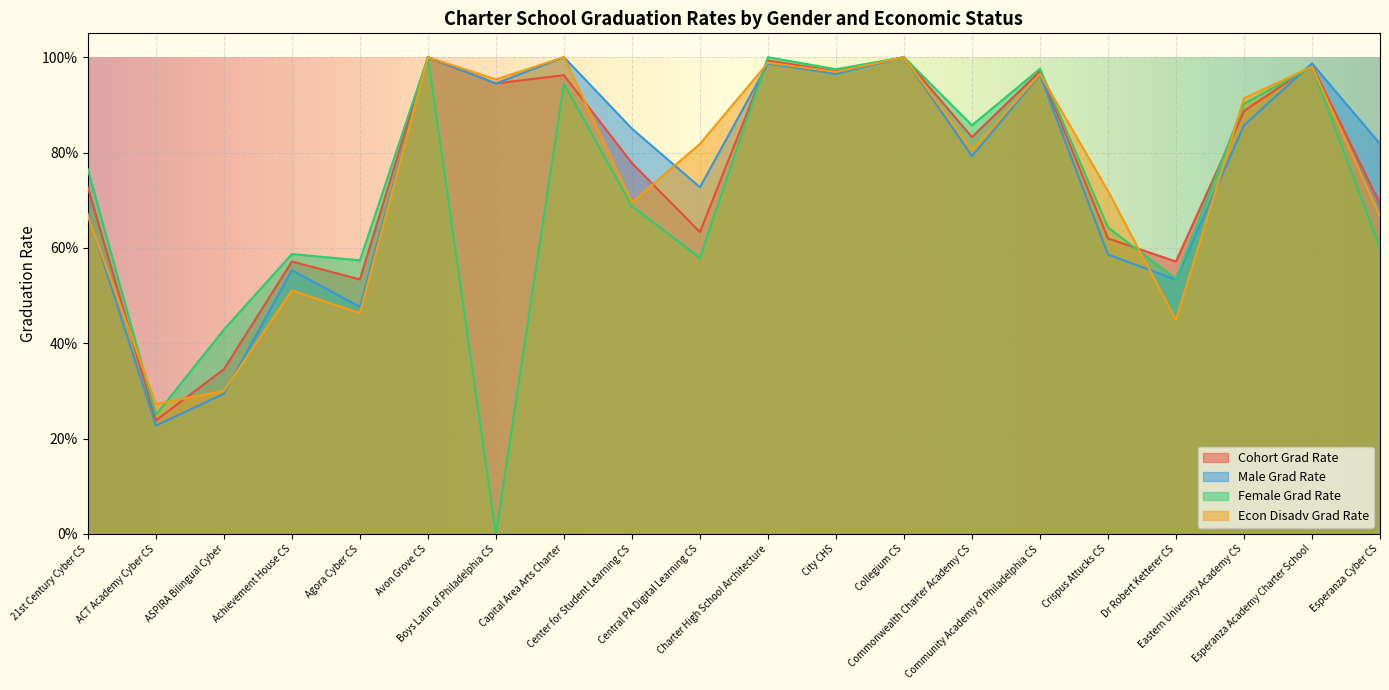

Reading left to right, list all the values displayed in this chart.

Cohort Grad Rate: 0.7	0.2	0.3	0.6	0.5	1.0	0.9	1.0	0.8	0.6	1.0	1.0	1.0	0.8	1.0	0.6	0.6	0.9	1.0	0.7
Male Grad Rate: 0.7	0.2	0.3	0.6	0.5	1.0	0.9	1.0	0.8	0.7	1.0	1.0	1.0	0.8	1.0	0.6	0.5	0.9	1.0	0.8
Female Grad Rate: 0.8	0.2	0.4	0.6	0.6	1.0	0.0	0.9	0.7	0.6	1.0	1.0	1.0	0.9	1.0	0.6	0.5	0.9	1.0	0.6
Econ Disadv Grad Rate: 0.7	0.3	0.3	0.5	0.5	1.0	1.0	1.0	0.7	0.8	1.0	1.0	1.0	0.8	1.0	0.7	0.4	0.9	1.0	0.7